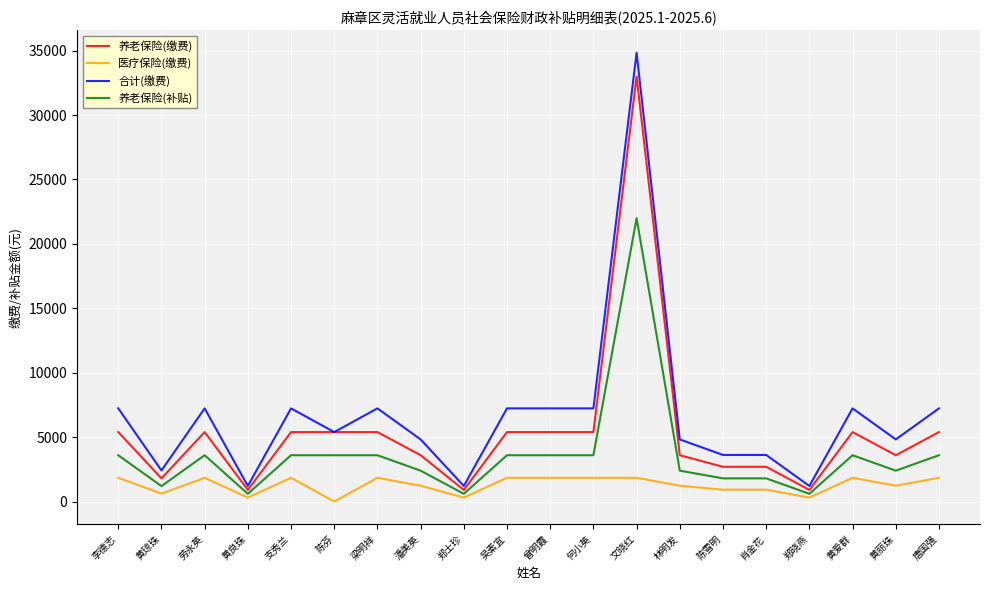

What is the approximate value of 养老保险(缴费) at 李德志?

5390.4